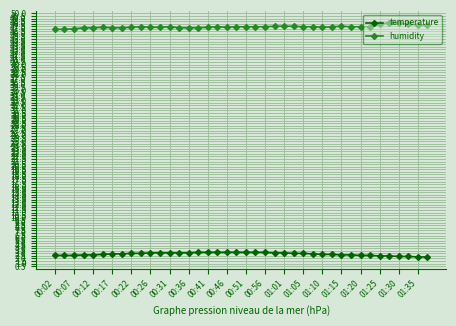

What is the lowest value of the humidity series?

46.9